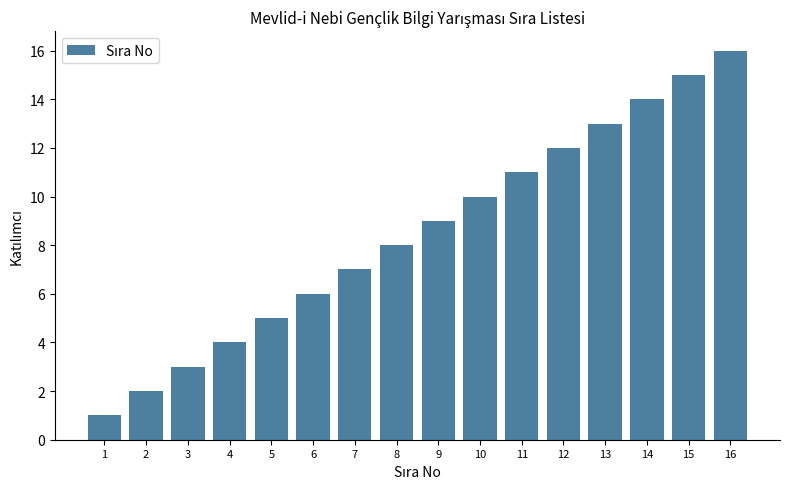

Does the chart contain any negative values?

No